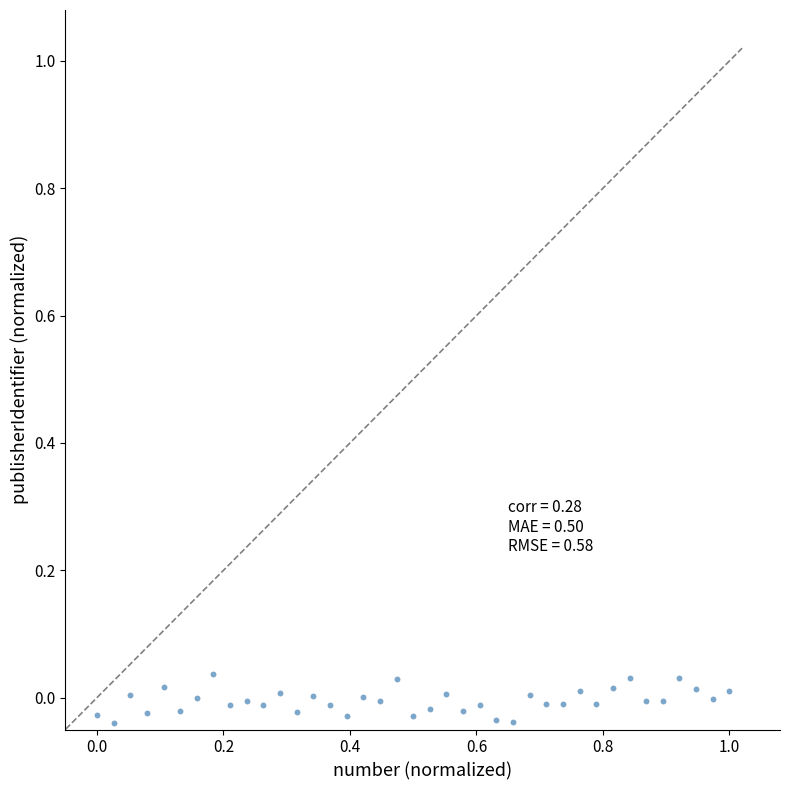

What is the range of X values (max minus min)?

1.0